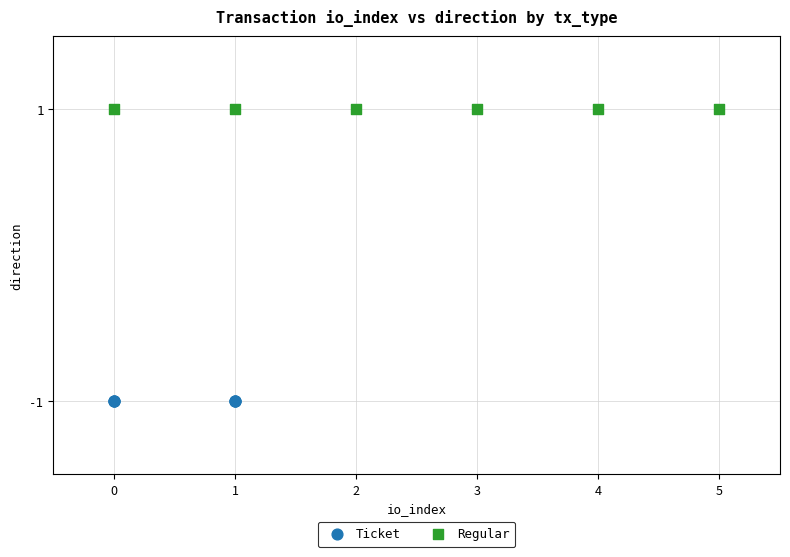

Which series contains the lowest Y value?

Ticket